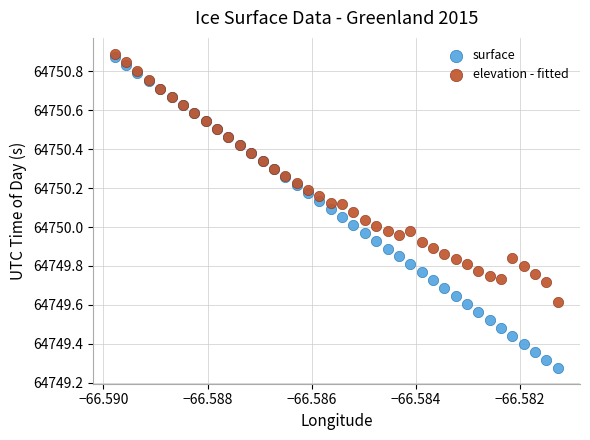

What are all the series names shown in the legend?

surface, elevation - fitted